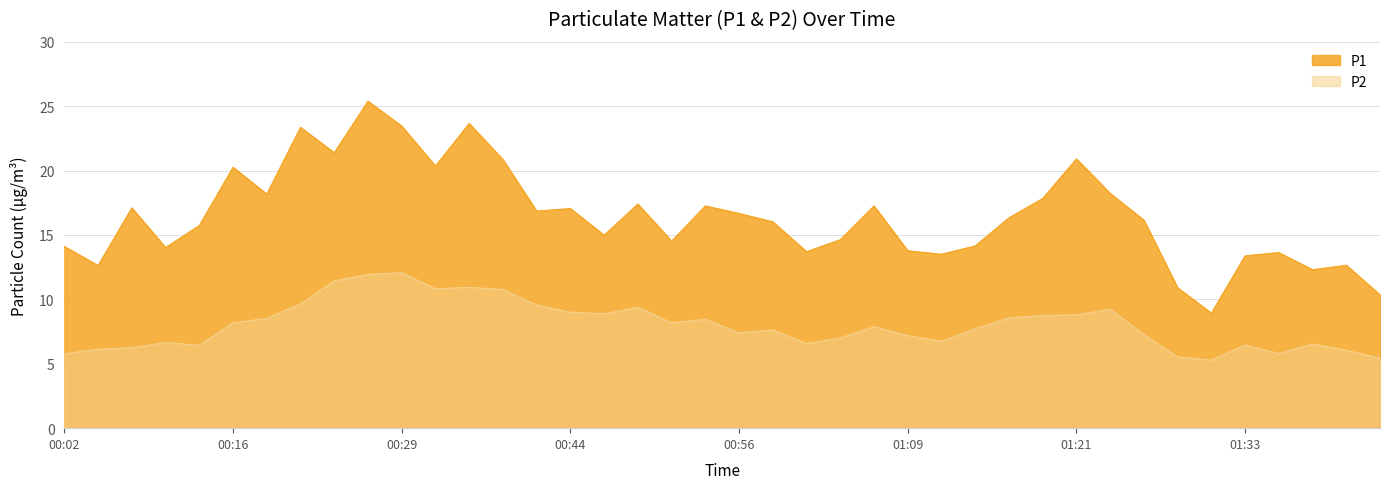

At which label is P1 closest to 17?

00:44